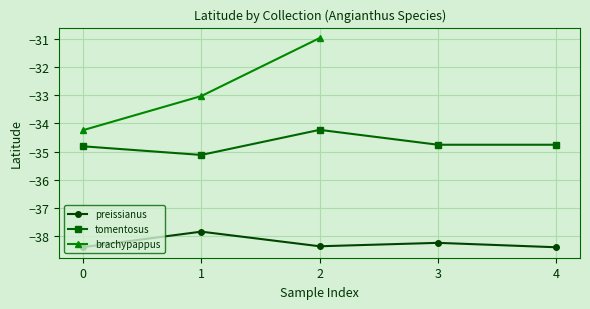

What is the maximum value for preissianus?

-37.8